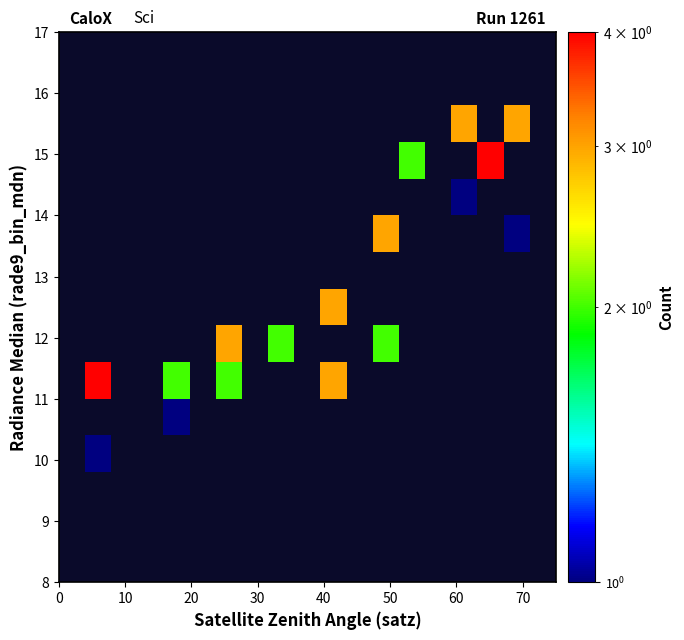

What is the minimum value shown in the chart?

1.0